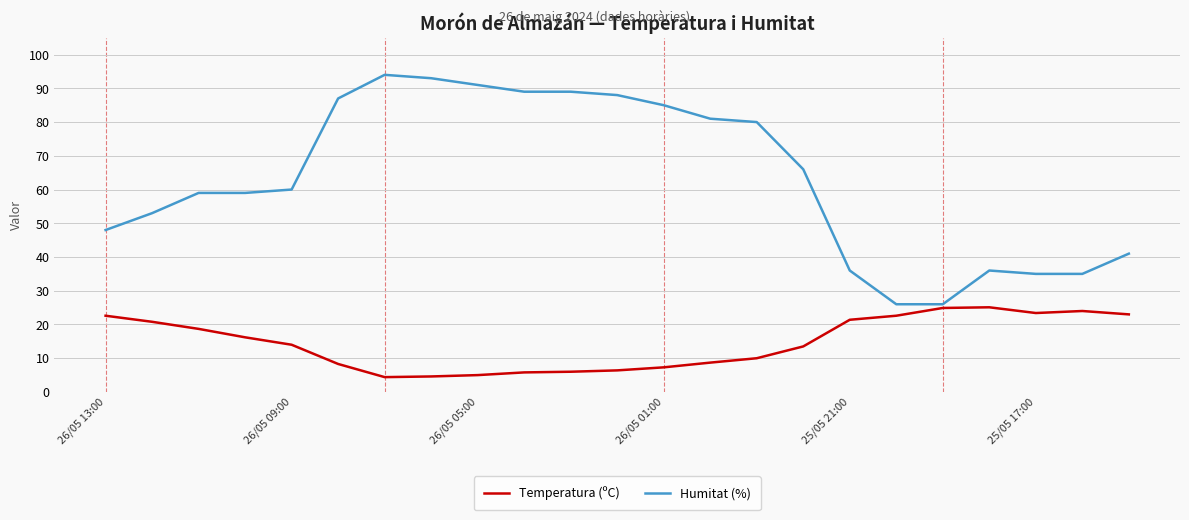

What are all the series names shown in the legend?

Temperatura (ºC), Humitat (%)